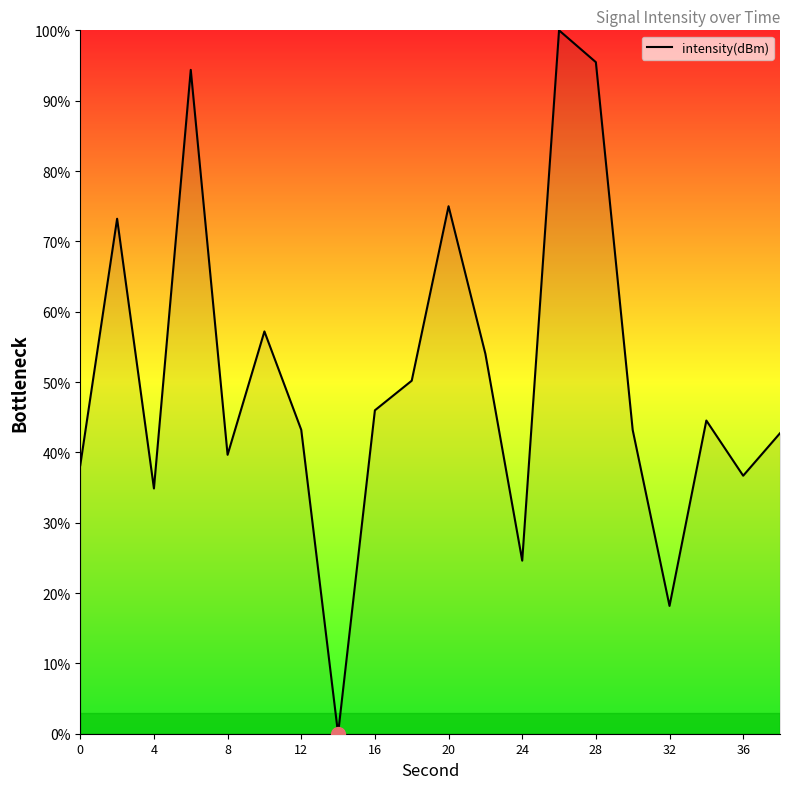

What is the difference between the maximum and minimum values?

100.0